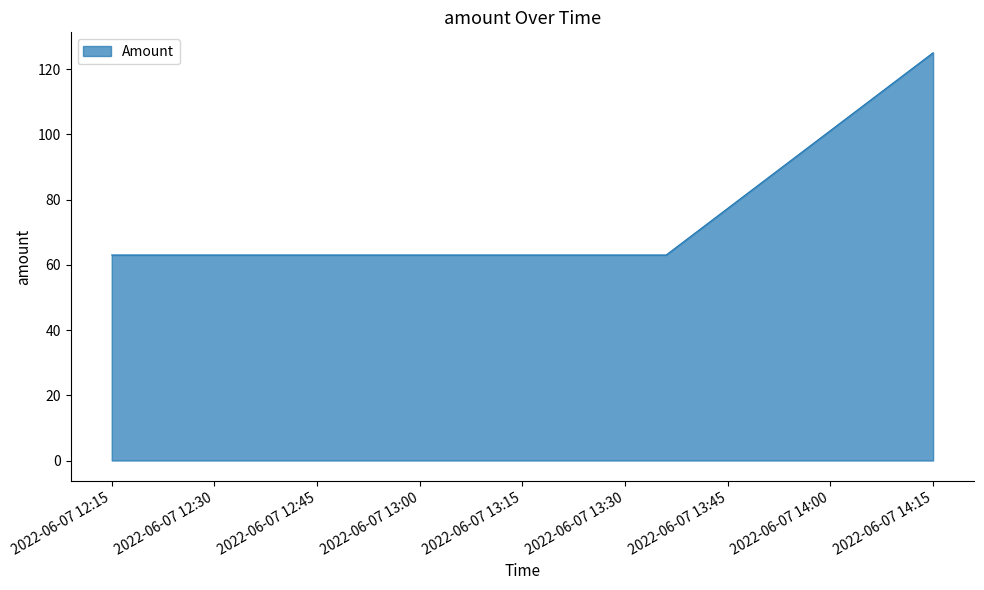

What is the maximum value shown in the chart?

125.0